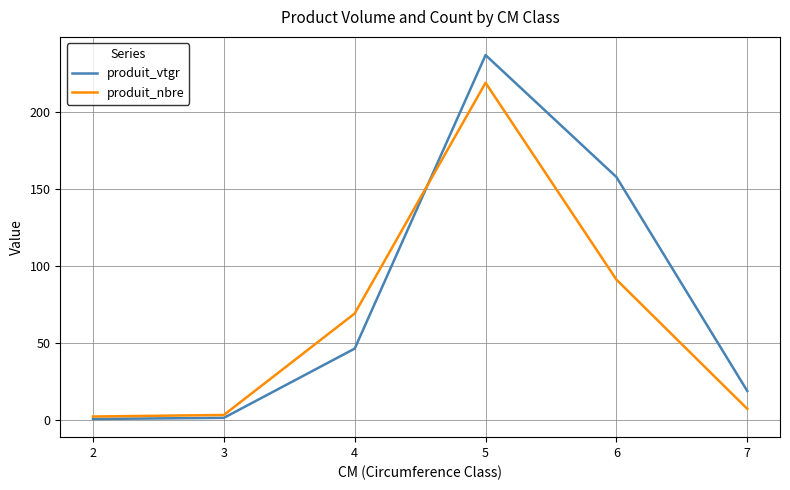

The produit_nbre series shows 7.0 at 7. True or false?

True